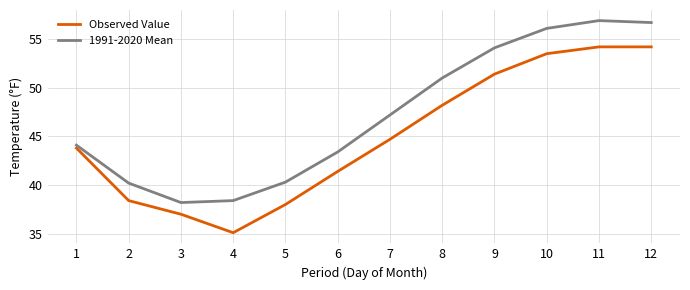

Which series changed the most between 1 and 6?

Observed Value